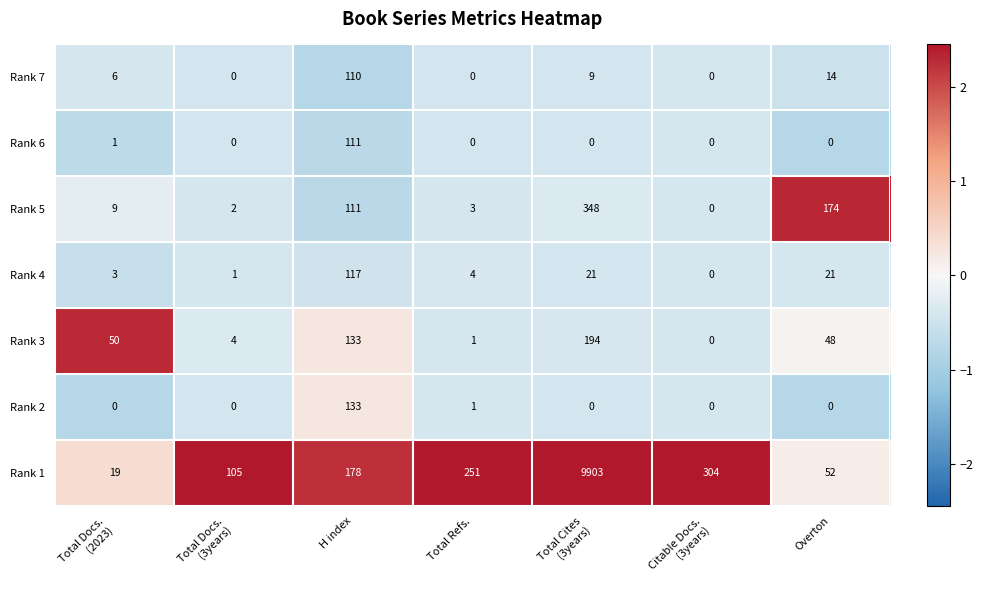

What is the spread (max minus min) of values at Total Cites
(3years)?

9903